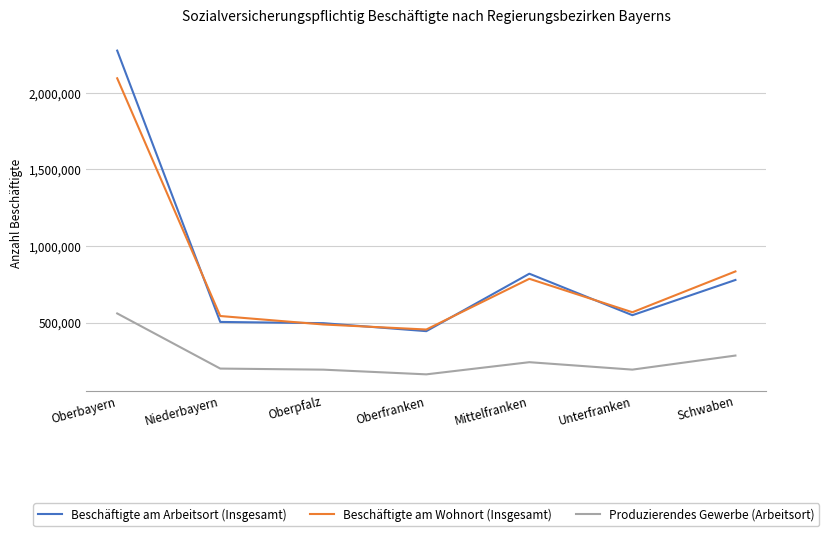

Which series has the widest spread of values?

Beschäftigte am Arbeitsort (Insgesamt)